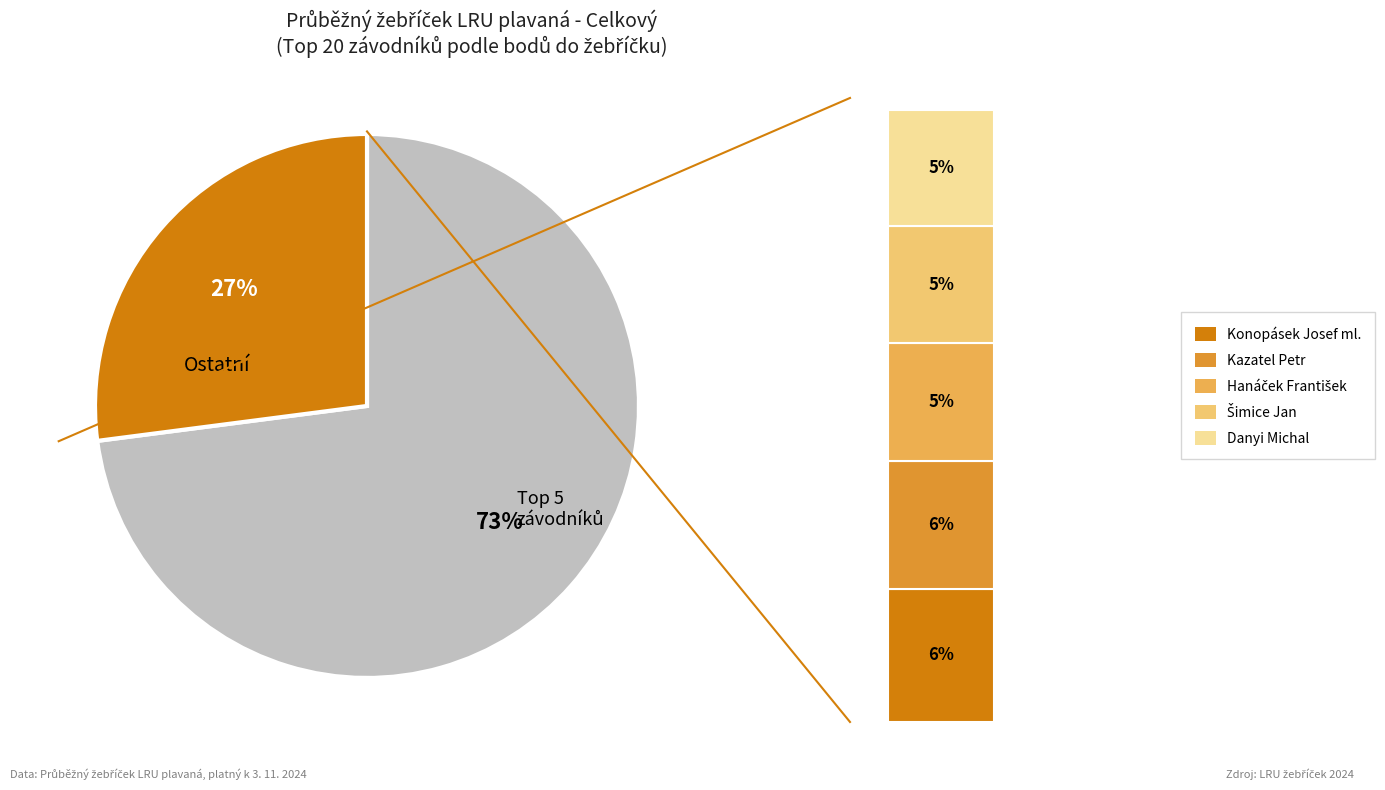

To the nearest percent, what is the average slice percentage?

5%